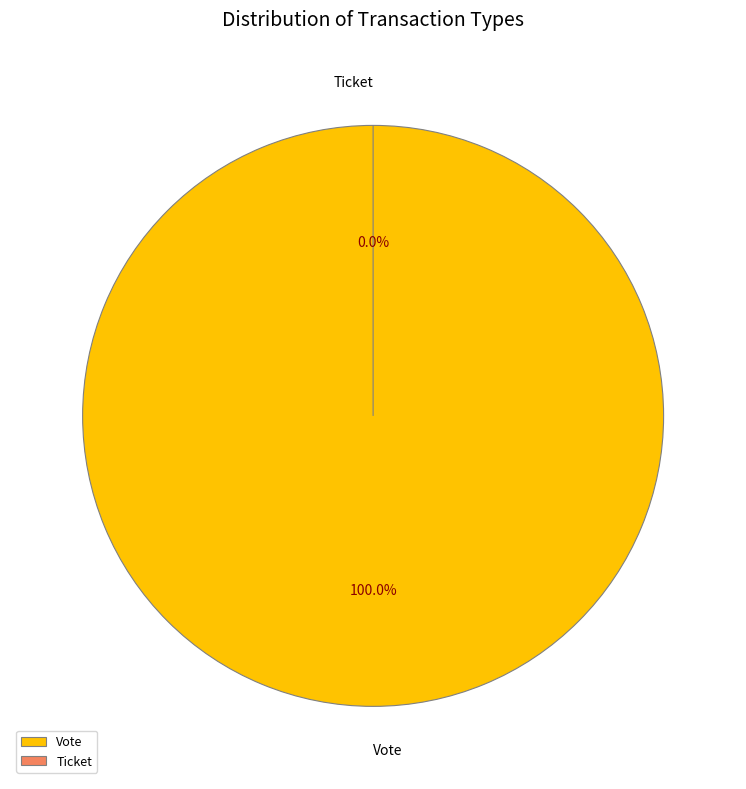

Rank the categories by value from highest to lowest.

Vote, Ticket